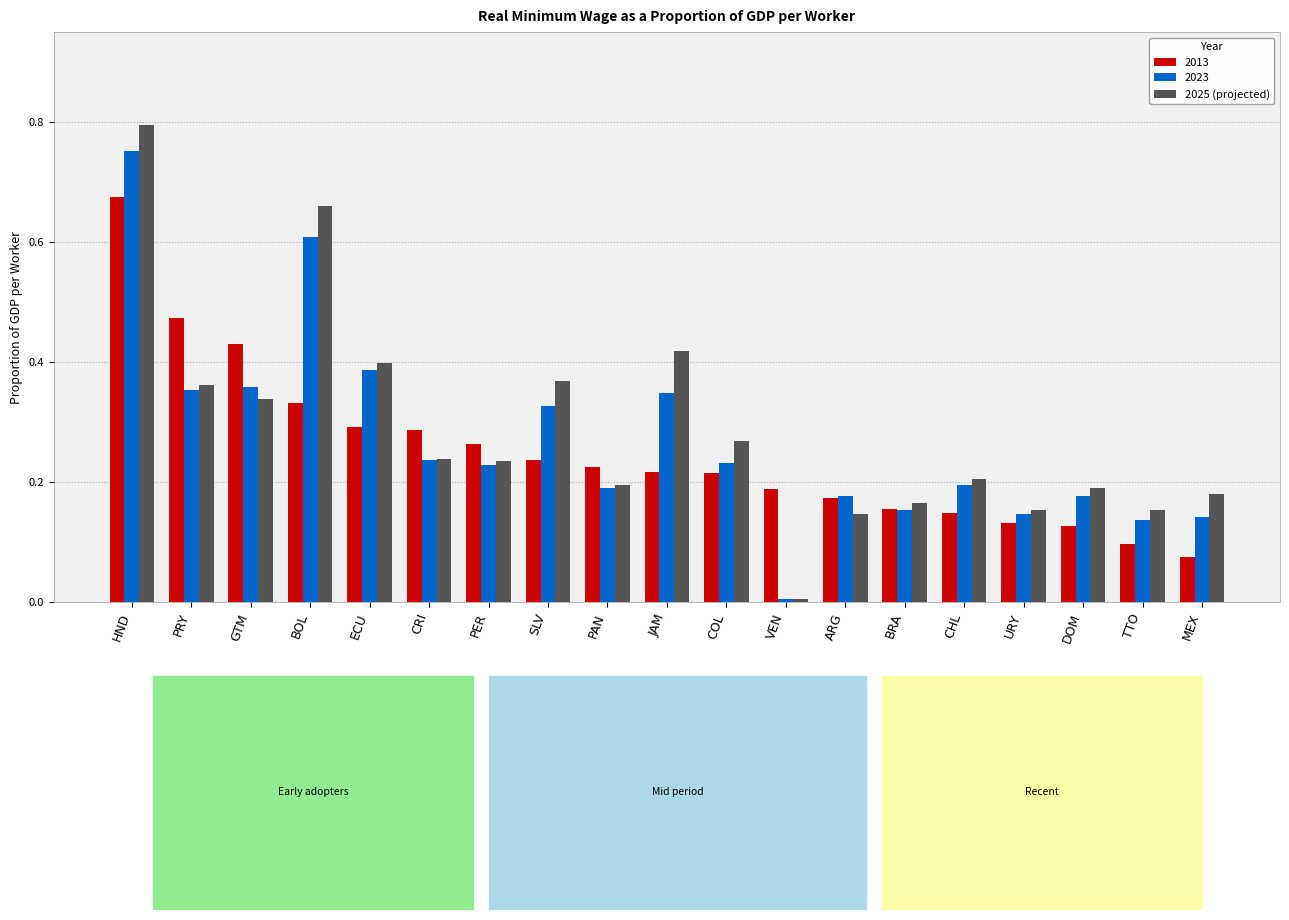

At which label does 2025 (projected) reach its minimum?

VEN